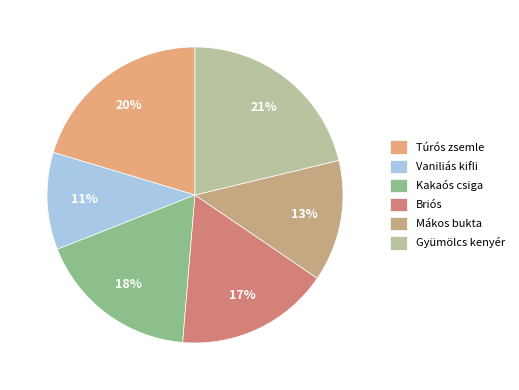

What percentage is the Vaniliás kifli slice, to the nearest percent?

11%